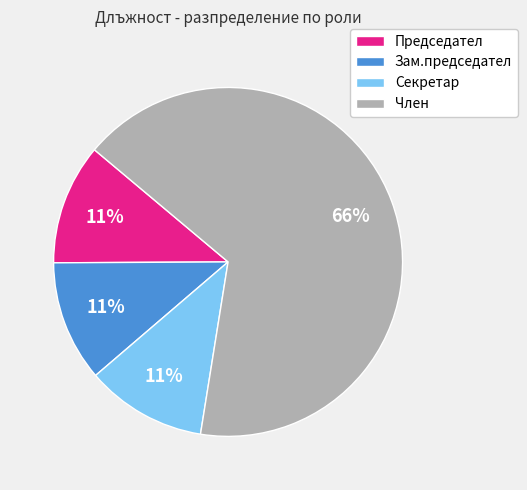

Is the sum of Член and Зам.председател greater than half?

Yes